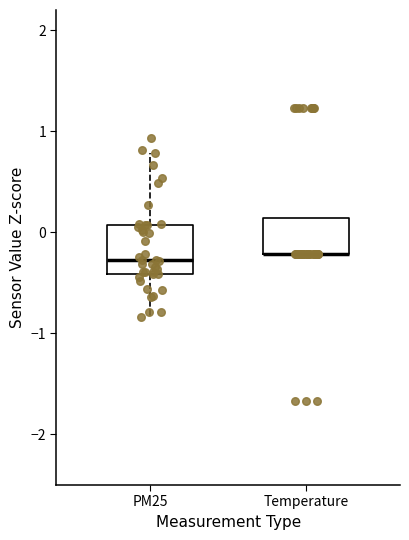

Comparing the boxes themselves (not the whiskers), which one is the tallest?

PM25